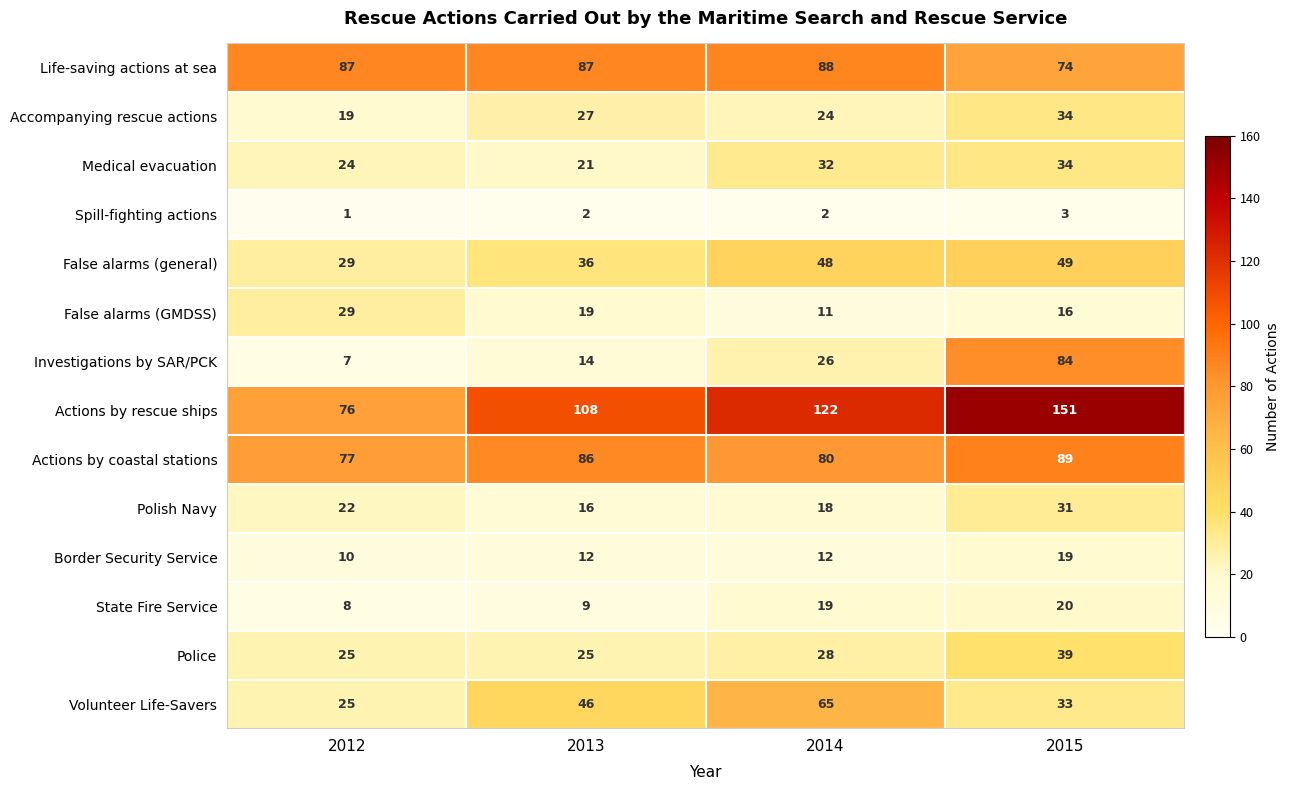

The State Fire Service series shows 8 at 2012. True or false?

True